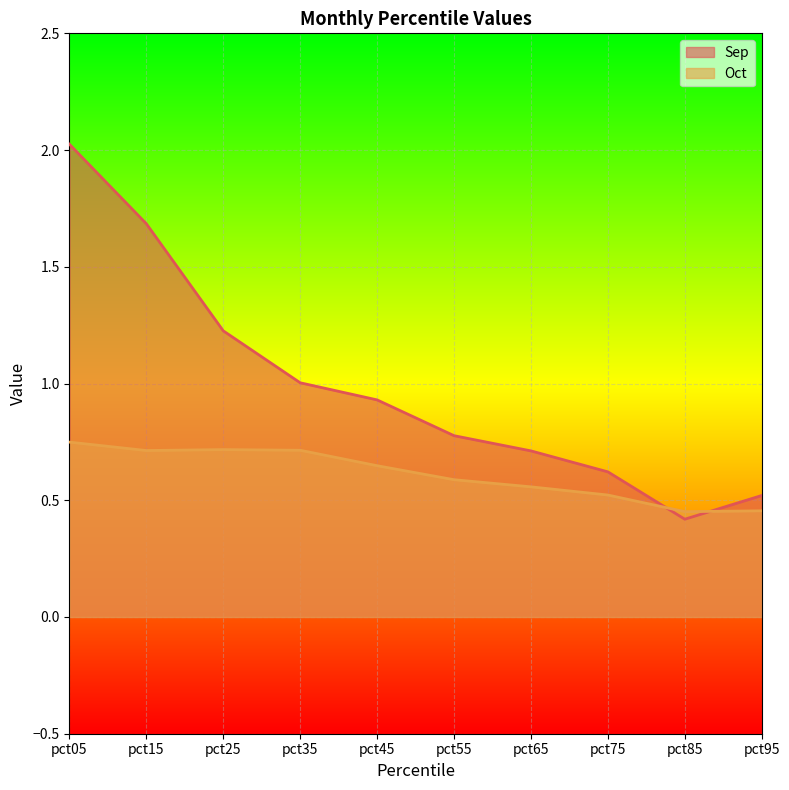

True or false: Oct has more than 0 points higher than both neighbors.

True